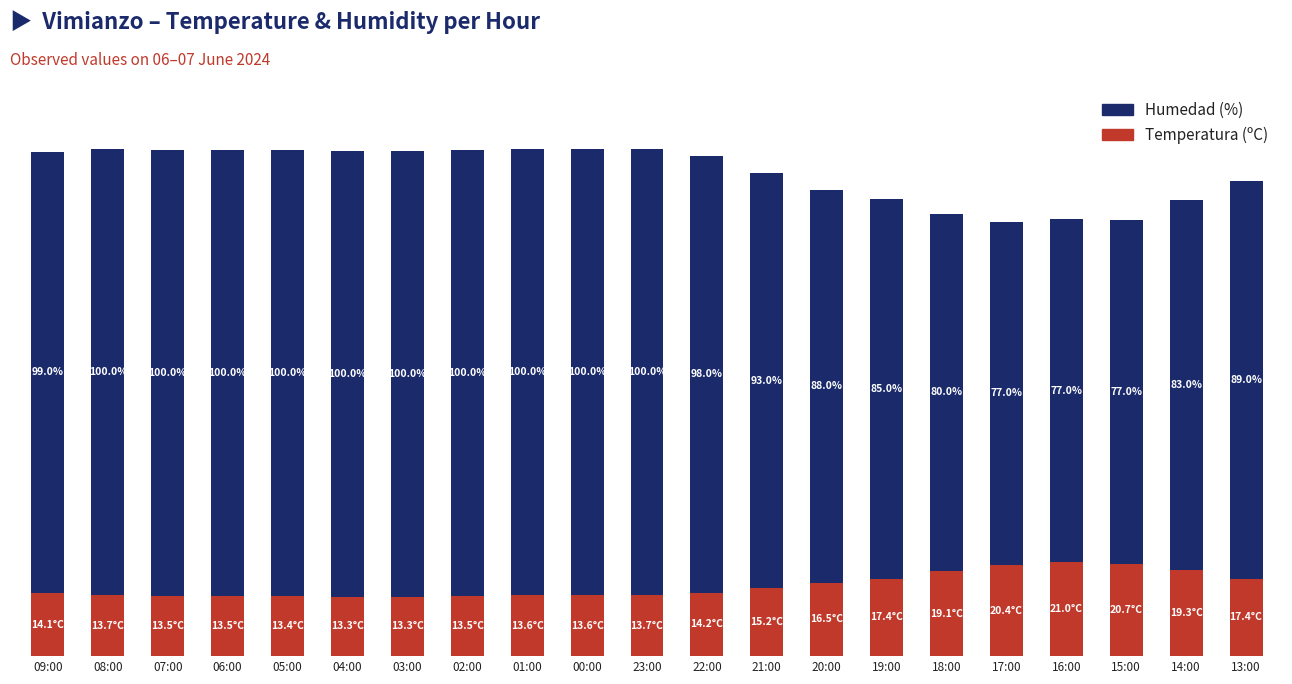

At which label does Temperatura (ºC) reach its peak?

16:00